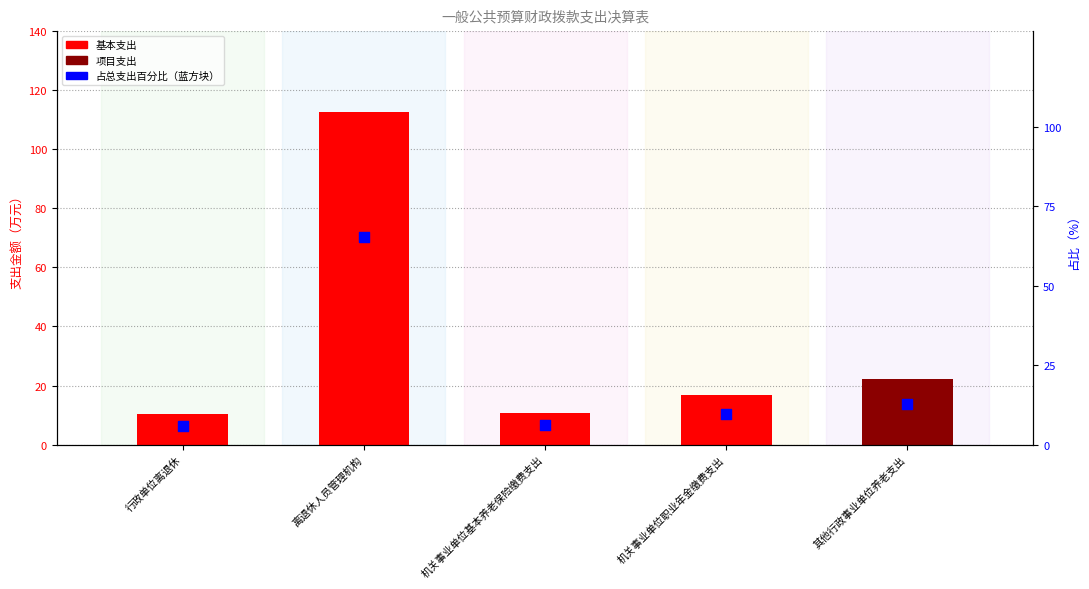

Which series contains the lowest Y value?

基本支出